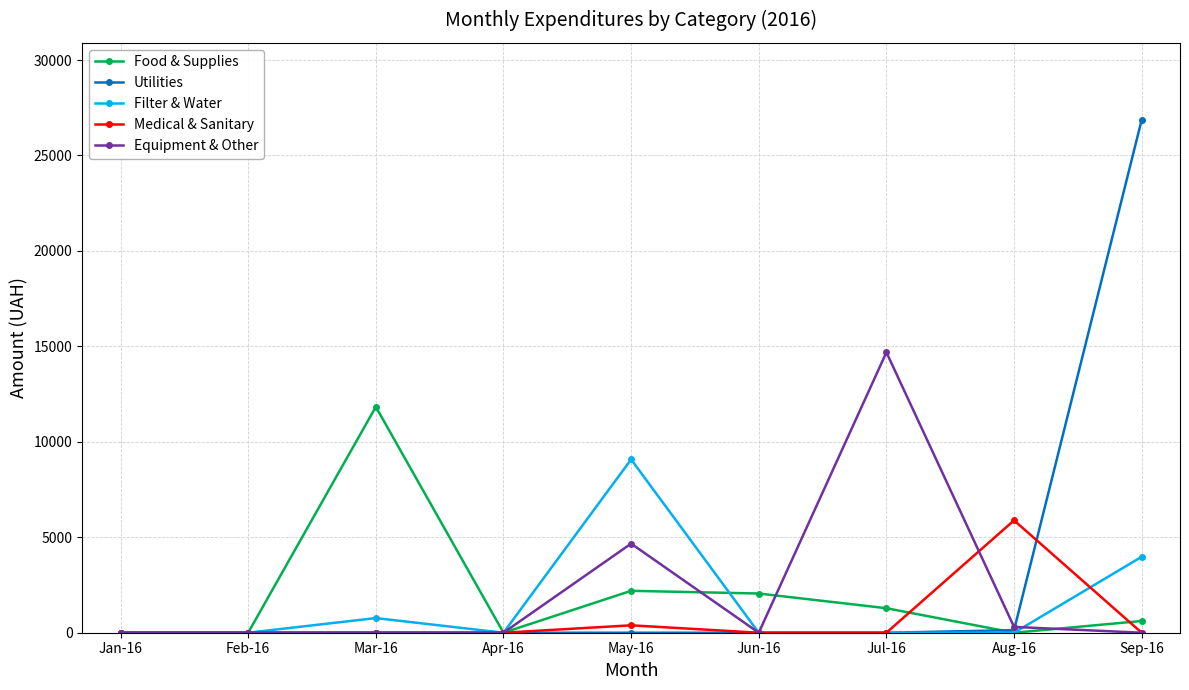

What is the highest value of the Food & Supplies series?

11835.0